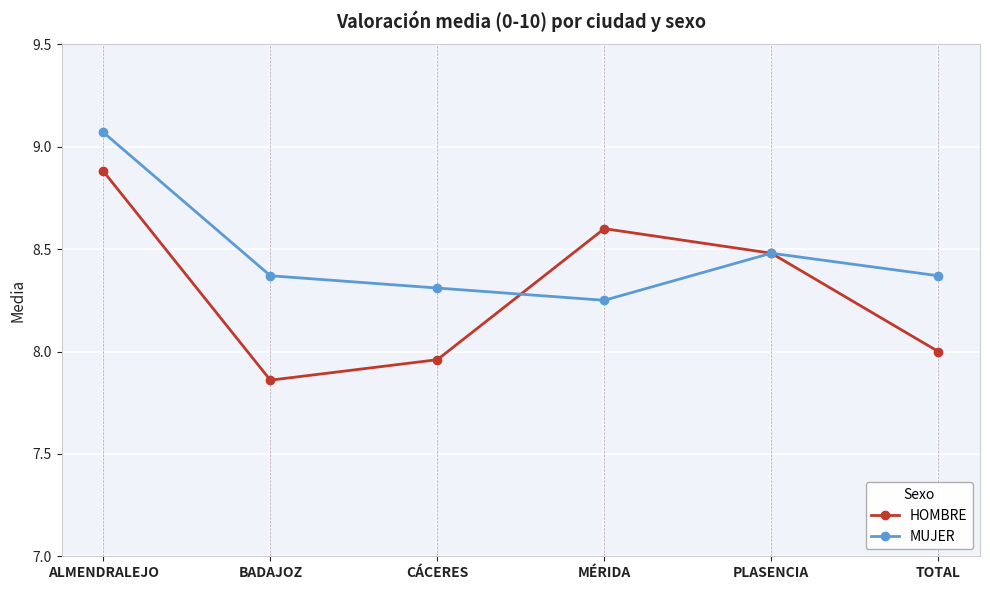

Which series has the widest spread of values?

HOMBRE